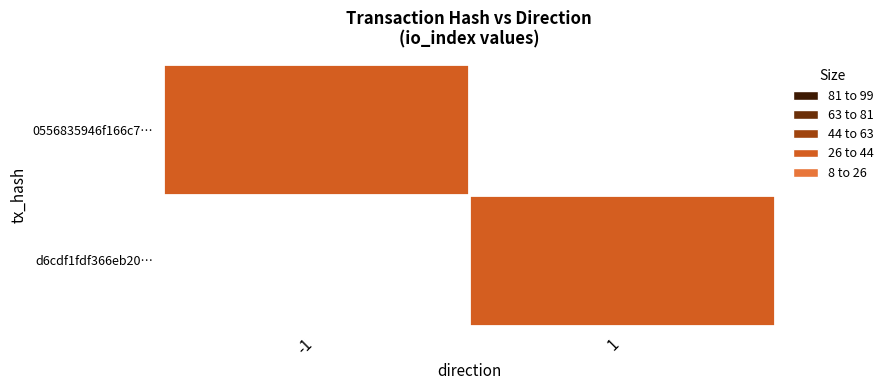

Which label corresponds to the largest value in the chart?

1